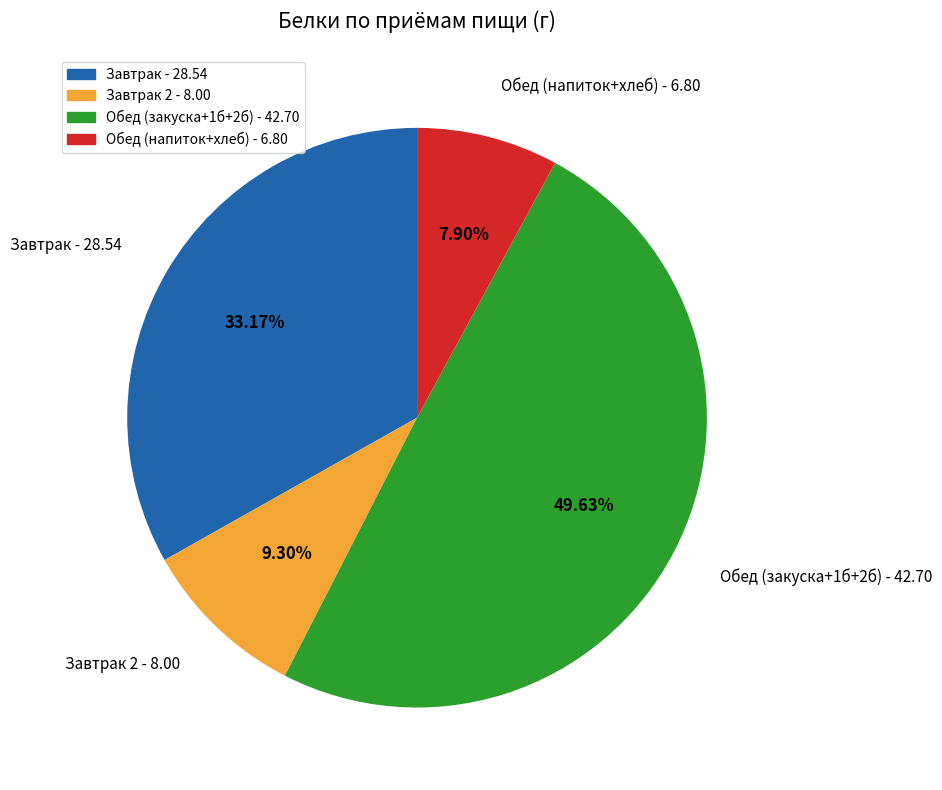

Do Завтрак 2 - 8.00 and Обед (закуска+1б+2б) - 42.70 together represent more than half of the pie?

Yes